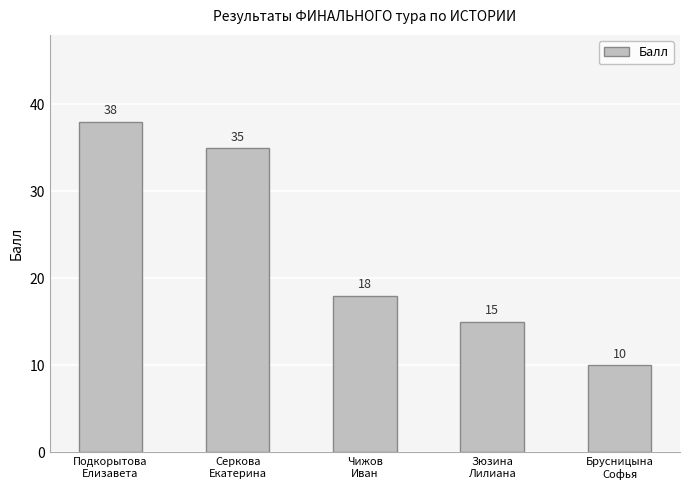

What value does the data have at Брусницына
Софья?

10